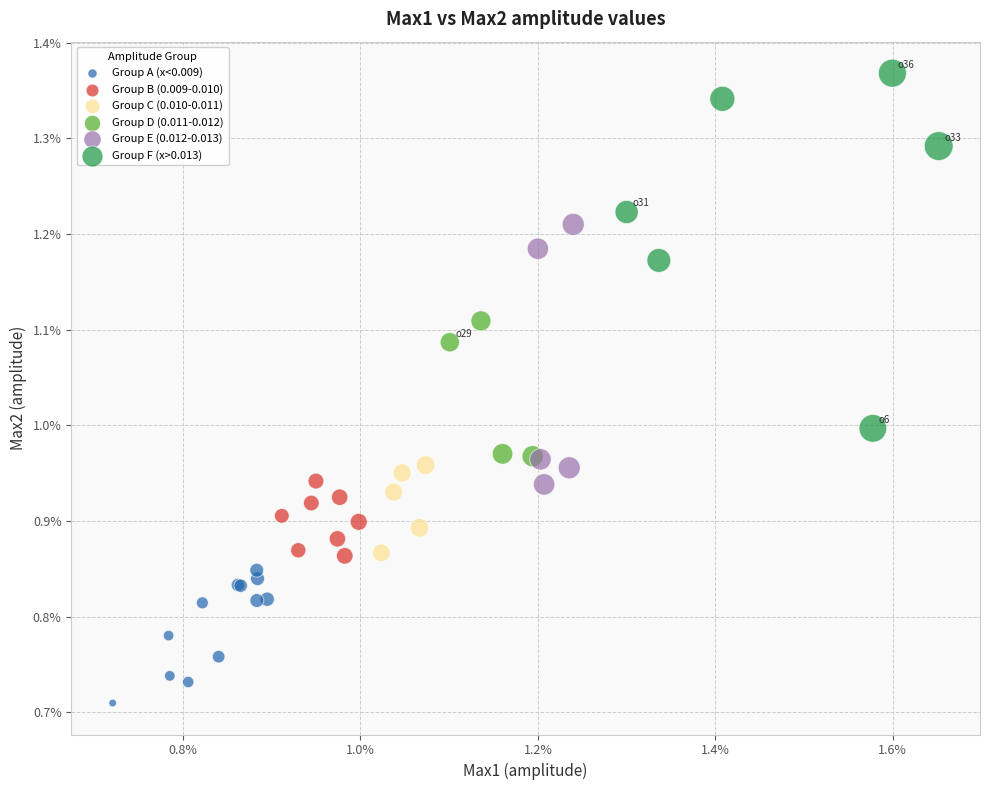

Which series has the largest Y range (max minus min)?

Group F (x>0.013)